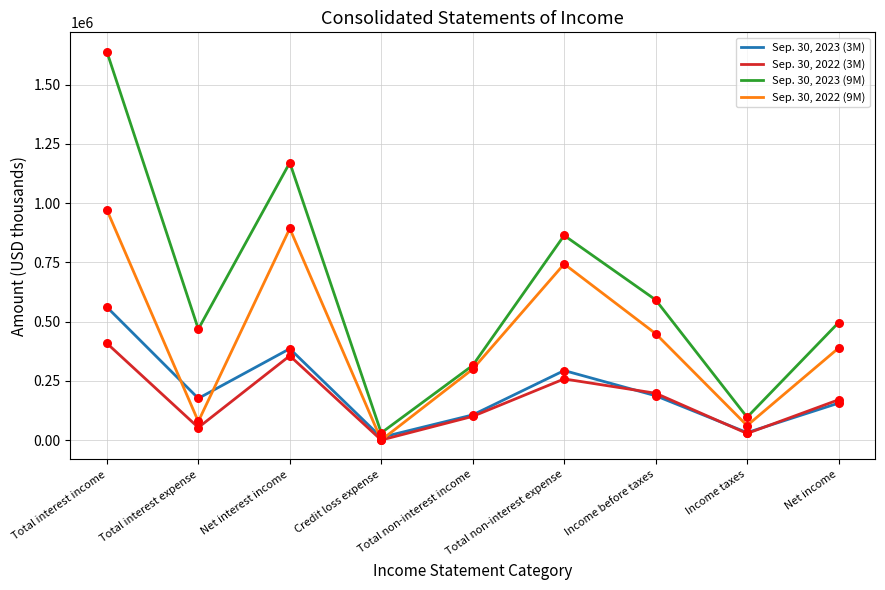

What are all the series names shown in the legend?

Sep. 30, 2023 (3M), Sep. 30, 2022 (3M), Sep. 30, 2023 (9M), Sep. 30, 2022 (9M)